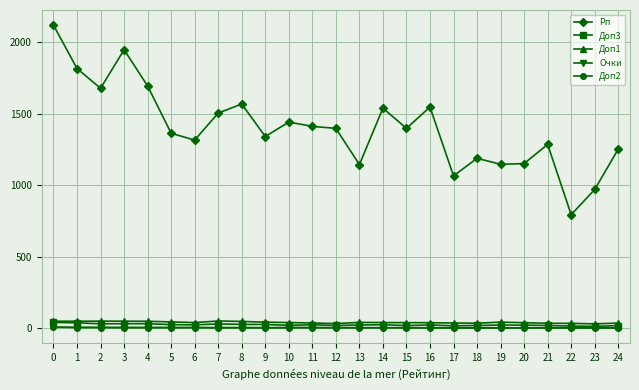

Is the value of Доп2 at 24 greater than the value of Рп at 20?

No